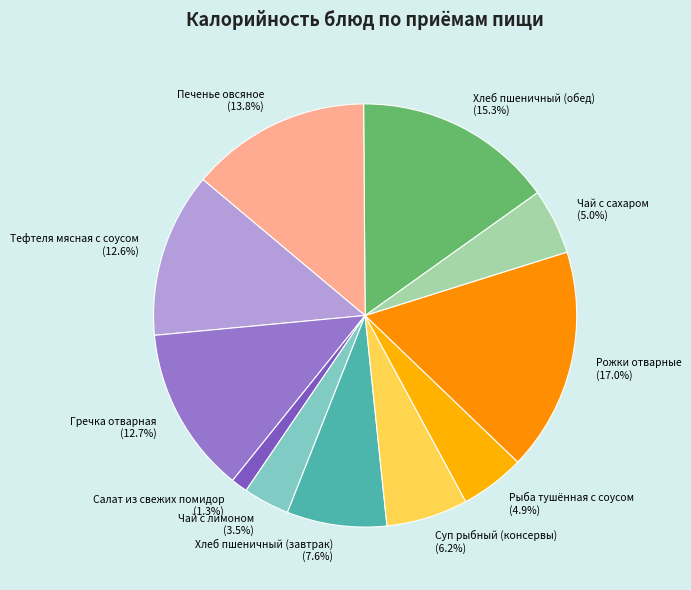

Is there any slice that represents more than half of the pie?

No